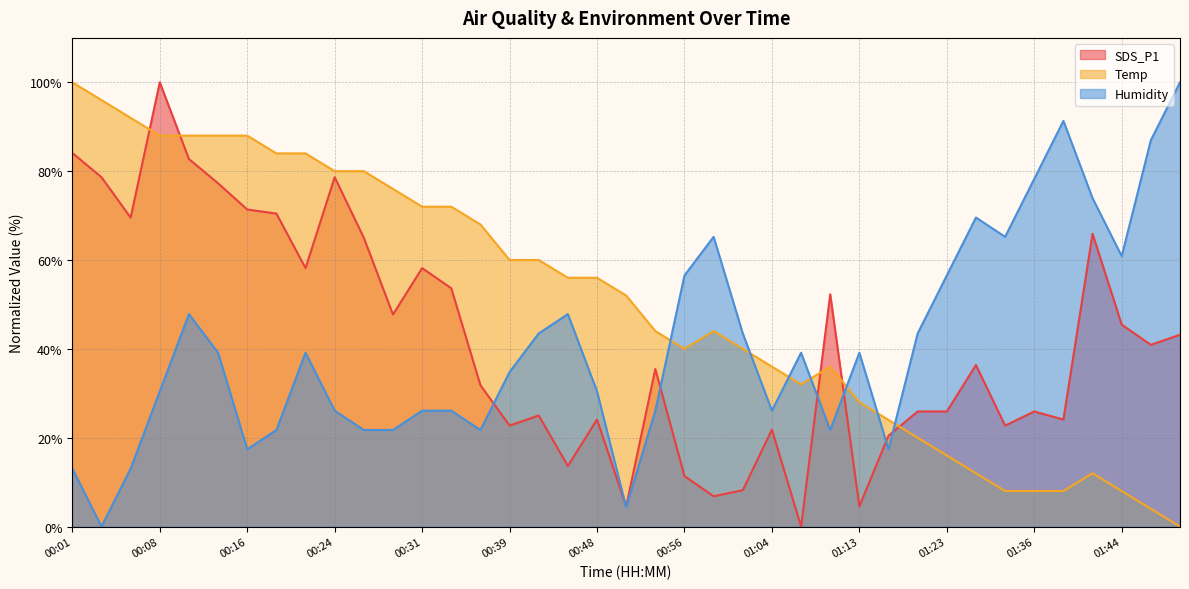

True or false: Humidity and Temp cross at least once.

True